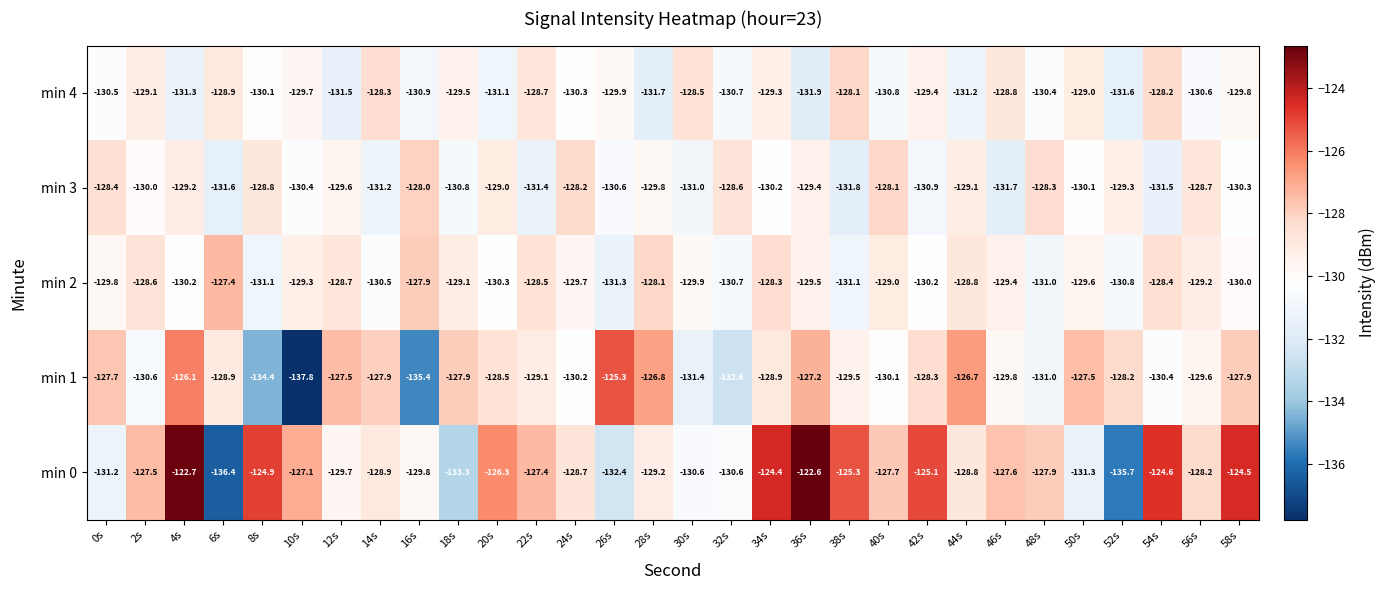

What is the sum of all min 4 values?

-3899.8